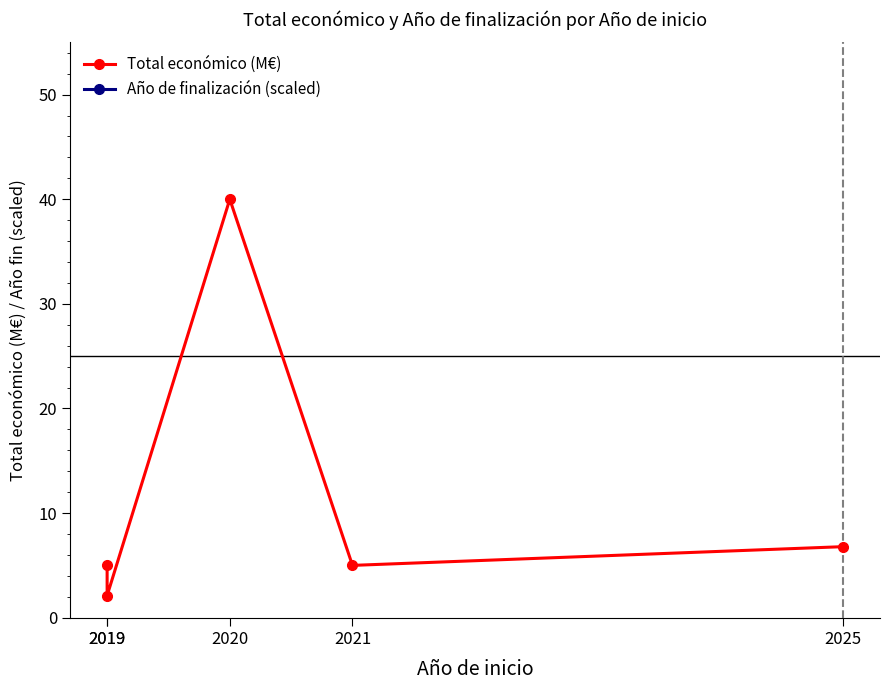

True or false: Total económico (M€) has a value of 2.3 at 2021.

False